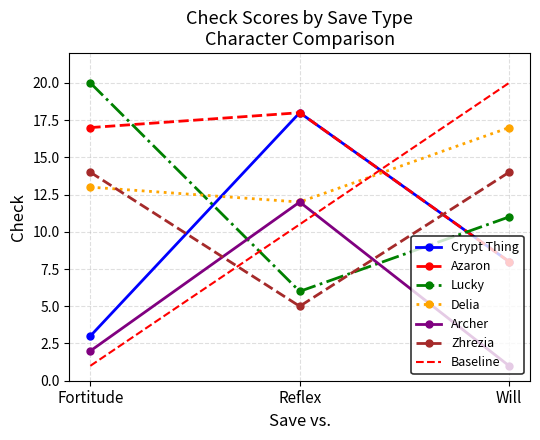

What is the lowest value of the Archer series?

1